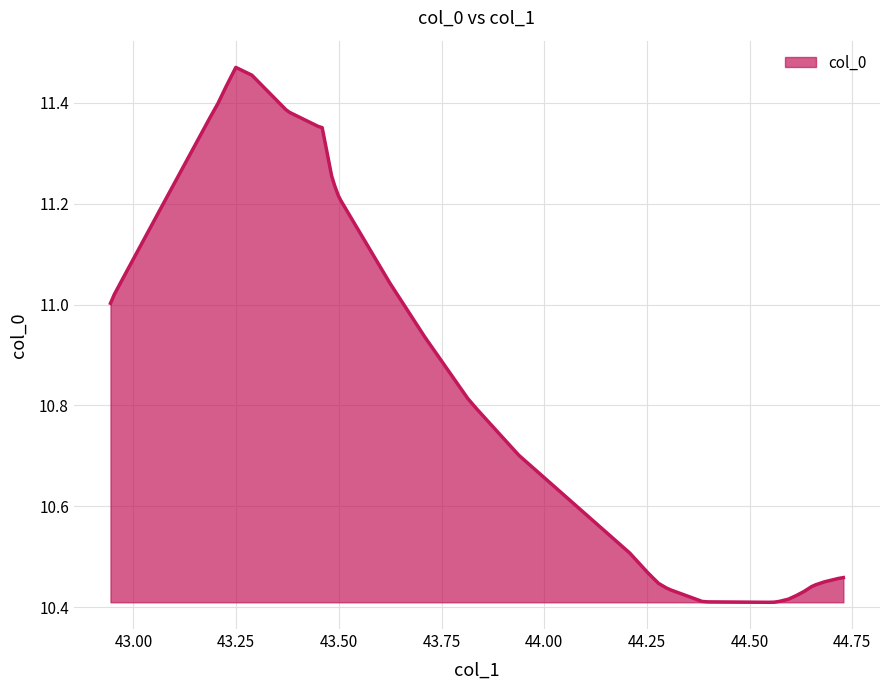

What is the difference between the maximum and minimum values?

1.1